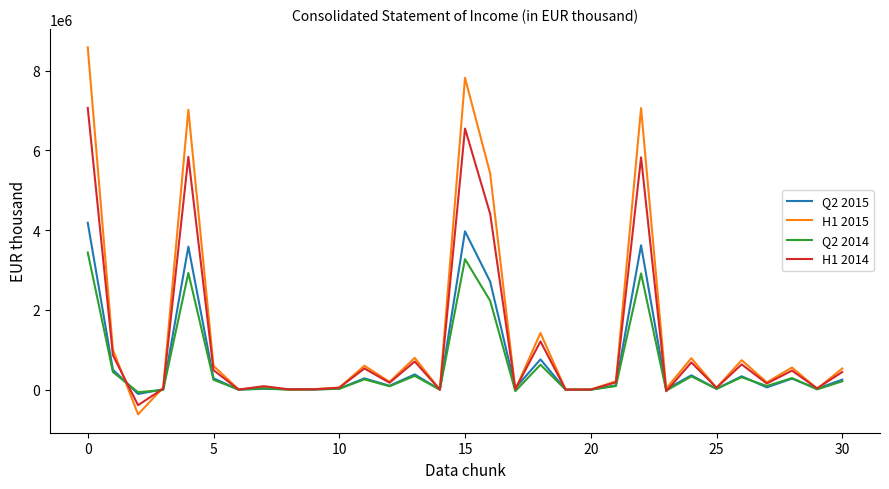

What is the maximum value shown in the chart?

8586536